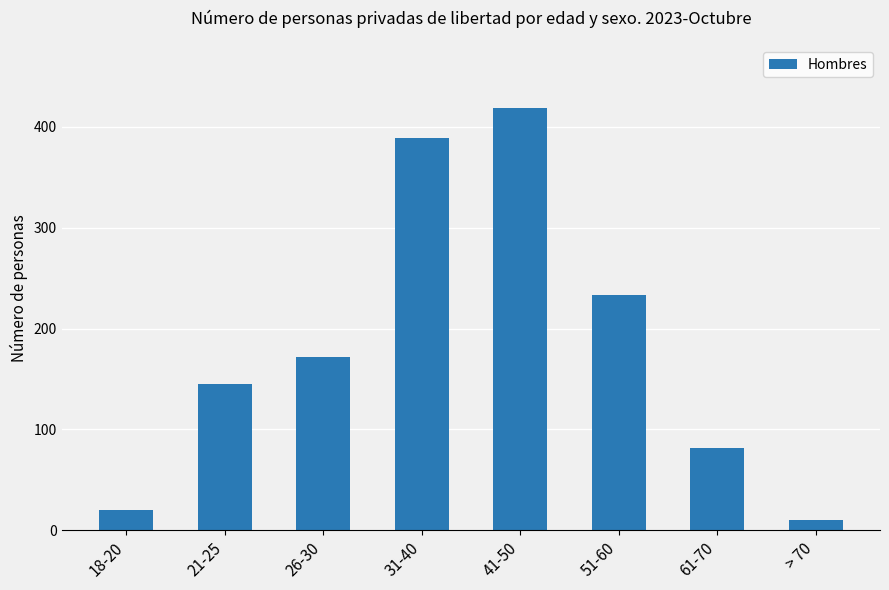

What is the label of the 2nd bar from the left?

21-25